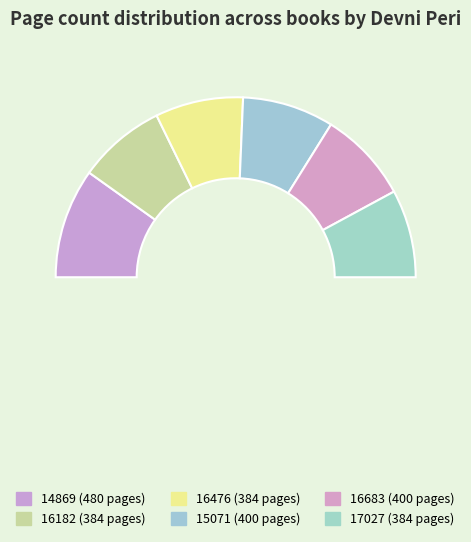

What percentage do 17027 and 16683 together represent?

32.2%